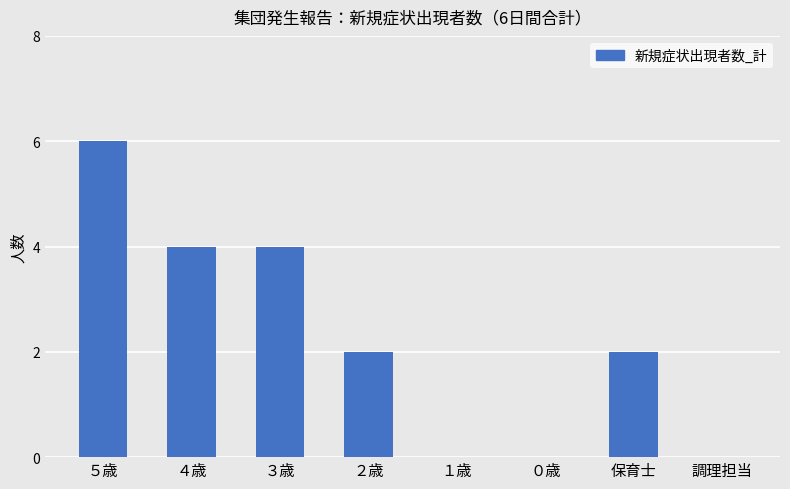

Are the bars horizontal?

No